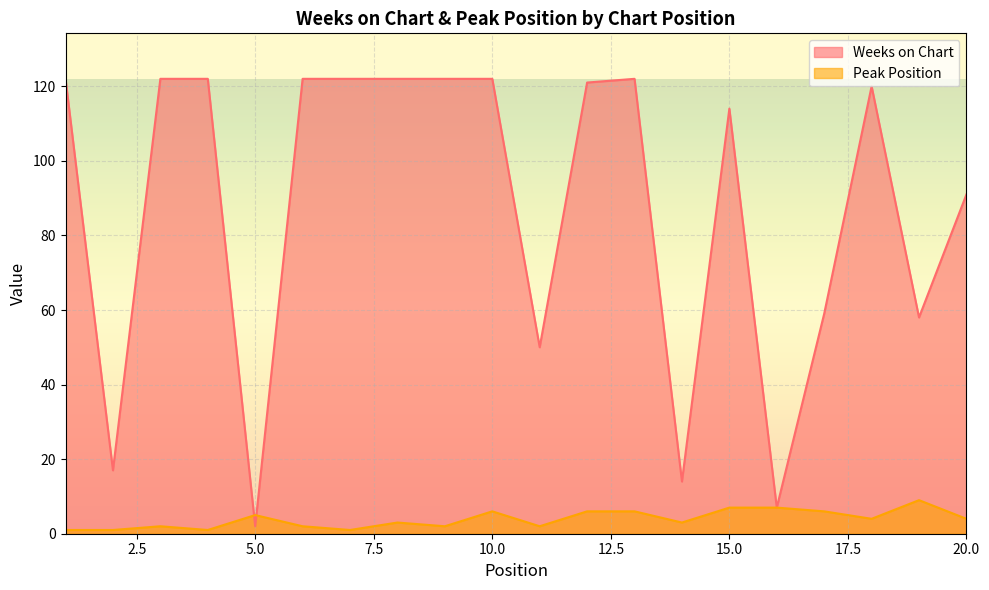

The value of Weeks on Chart at 15.0 is 187. True or false?

False